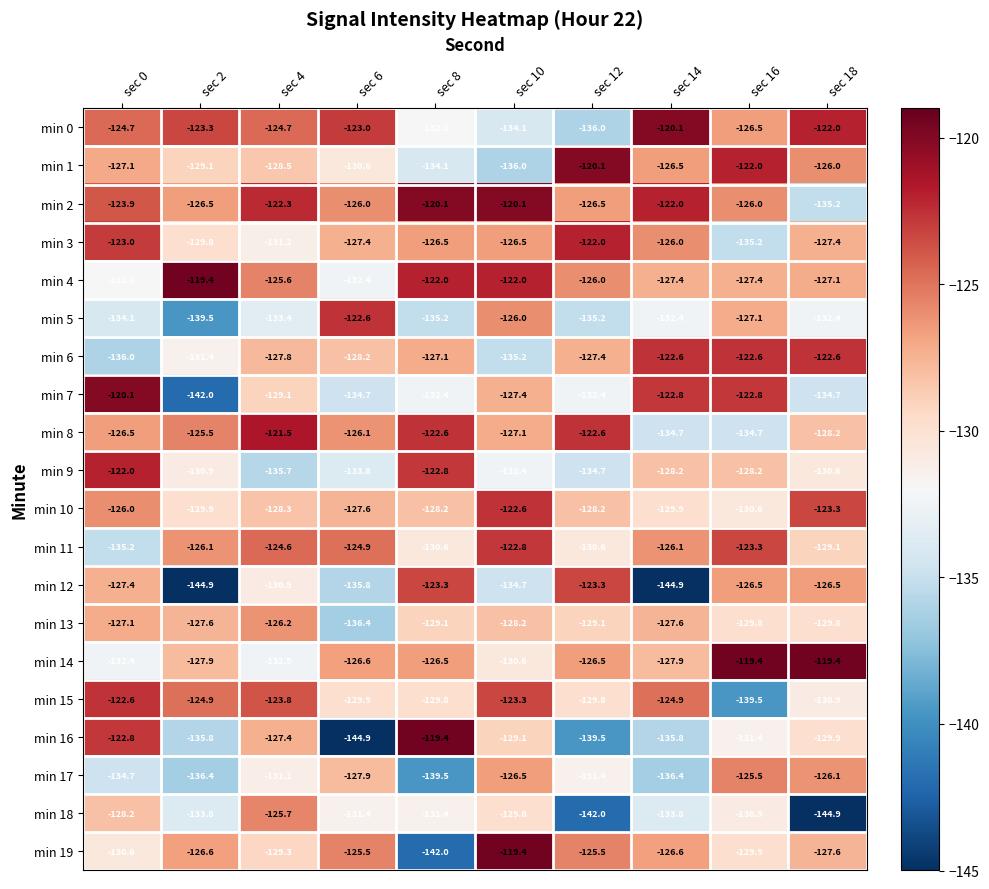

Where is min 10 nearest to the value -126?

sec 0